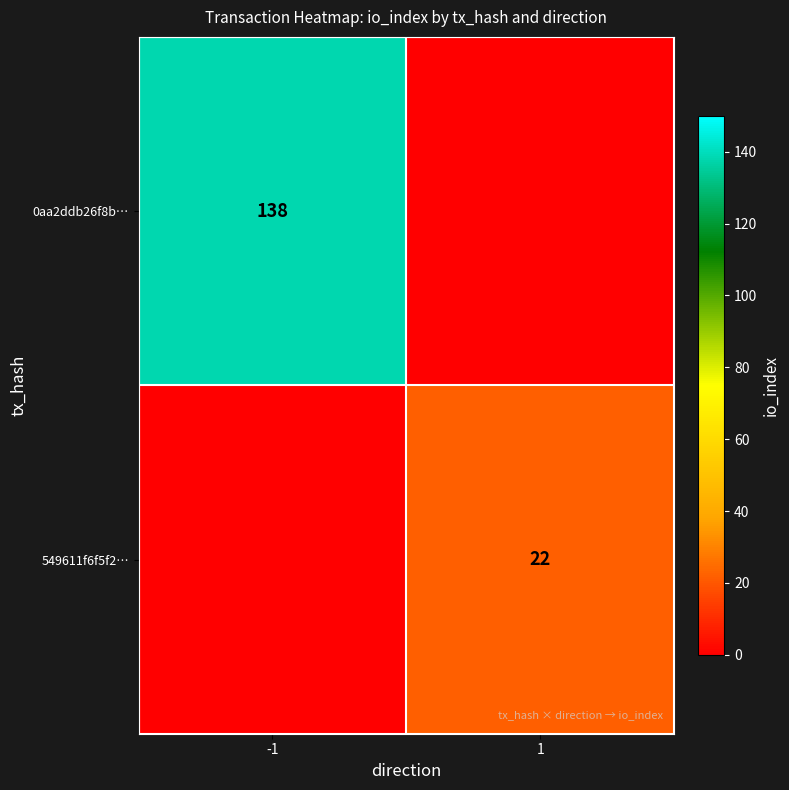

Which label corresponds to the smallest value in the chart?

1